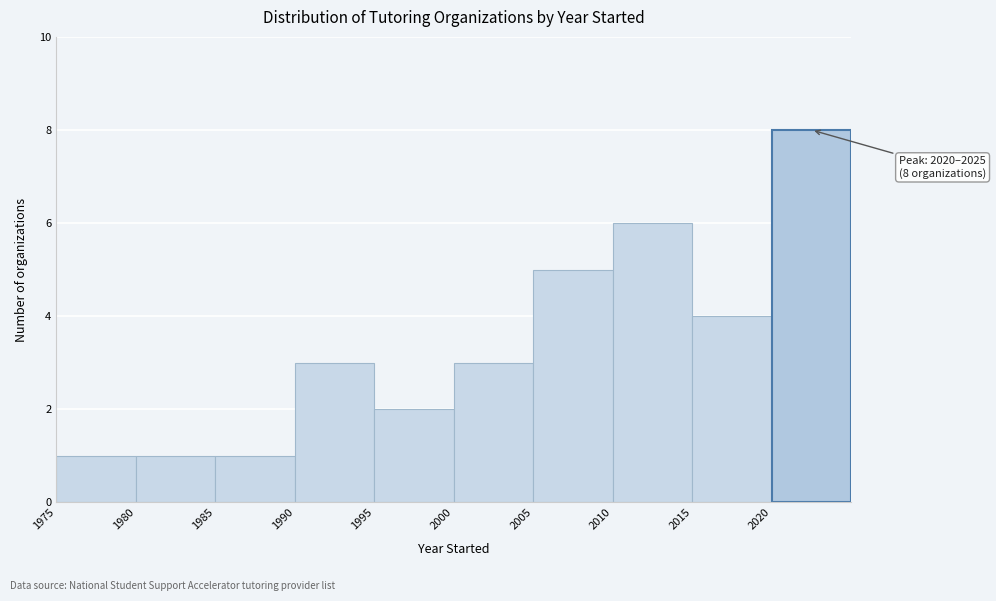

Which range on the x-axis has the tallest bar?

2020 to 2025